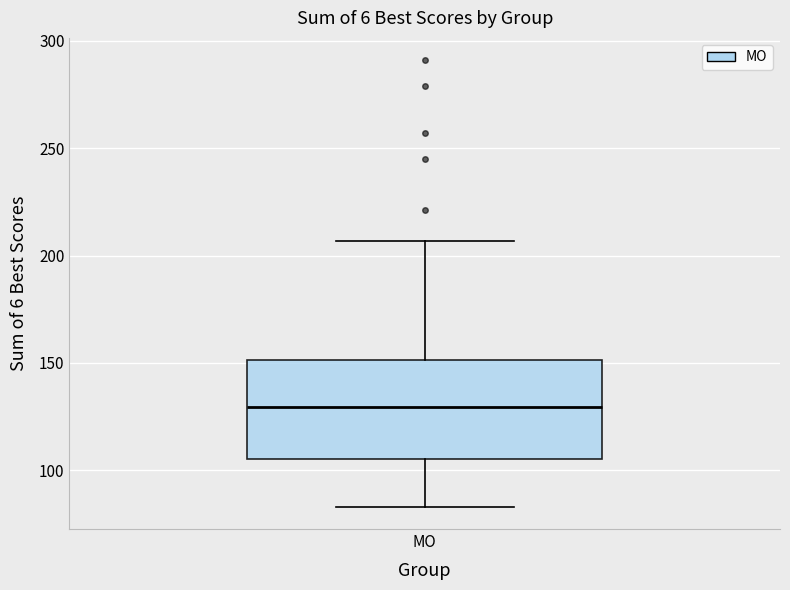

Where does the median line of the box for МО sit on the y-axis? The values are not printed on the chart, so give them approximately, as read against the axis.

130